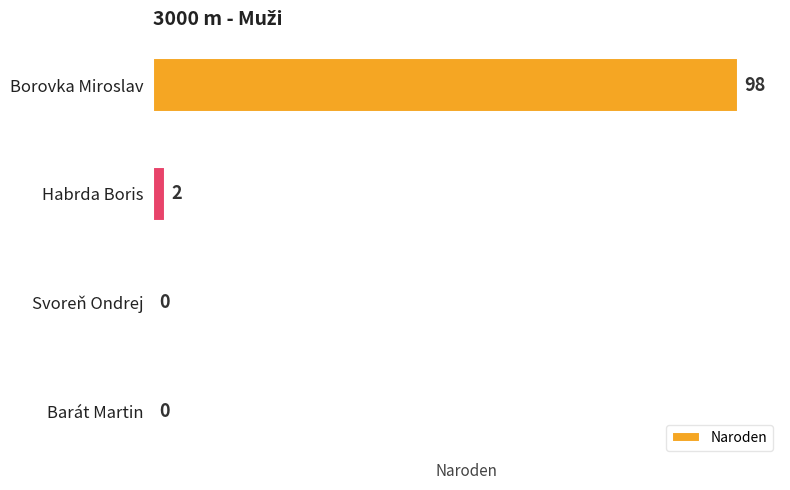

The chart shows a value of 136 at Borovka Miroslav. True or false?

False